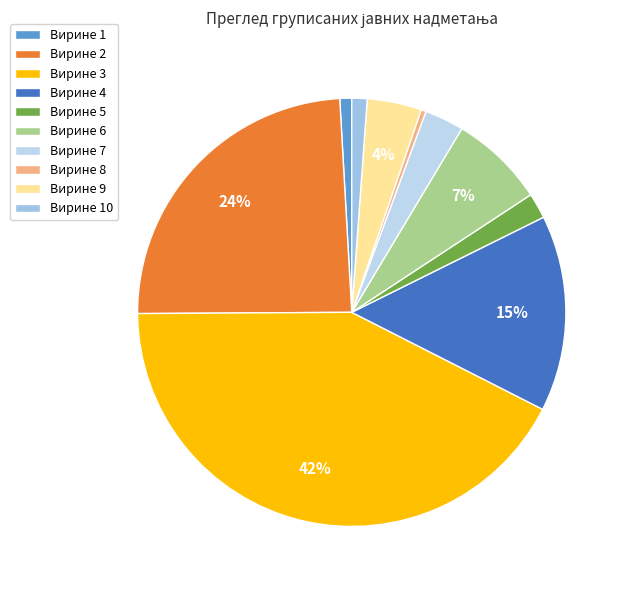

True or false: Вирине 4 accounts for 7% of the total.

False